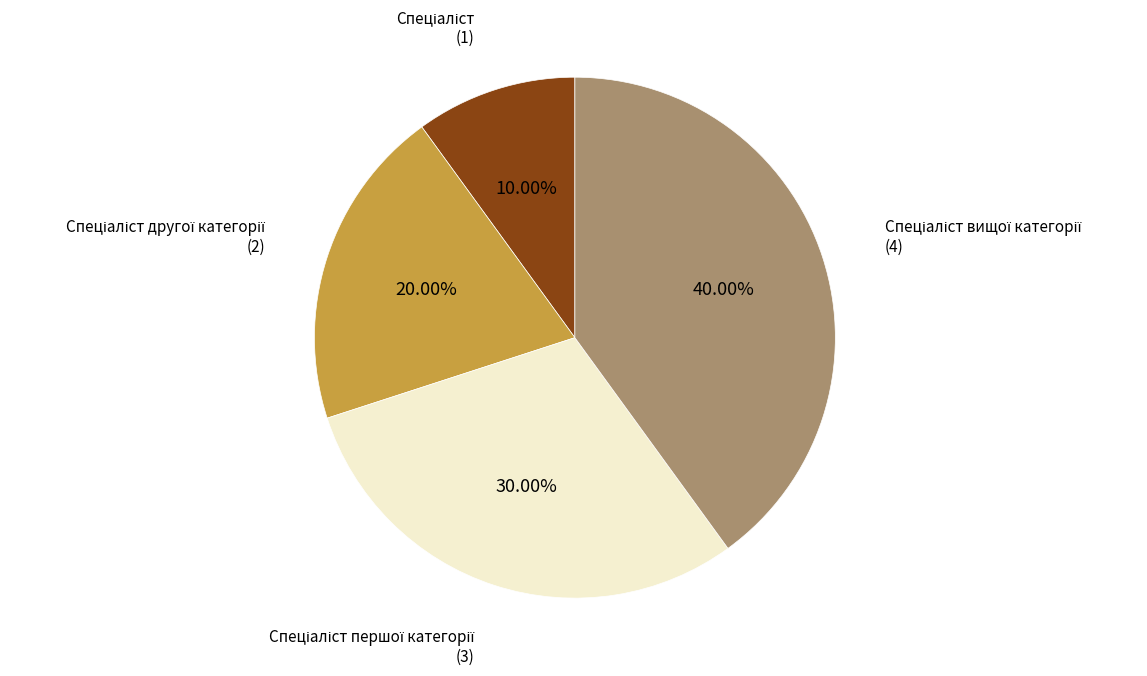

Is there any slice that represents more than half of the pie?

No